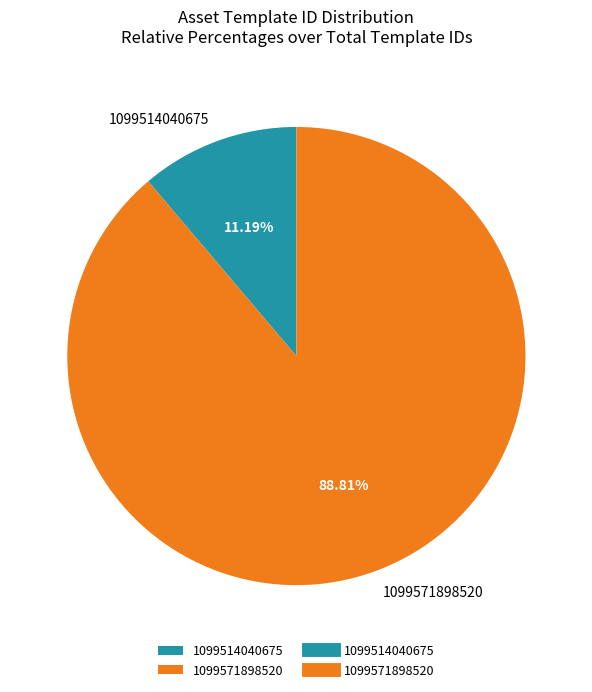

What percentage is the 1099514040675 slice, to the nearest percent?

11%